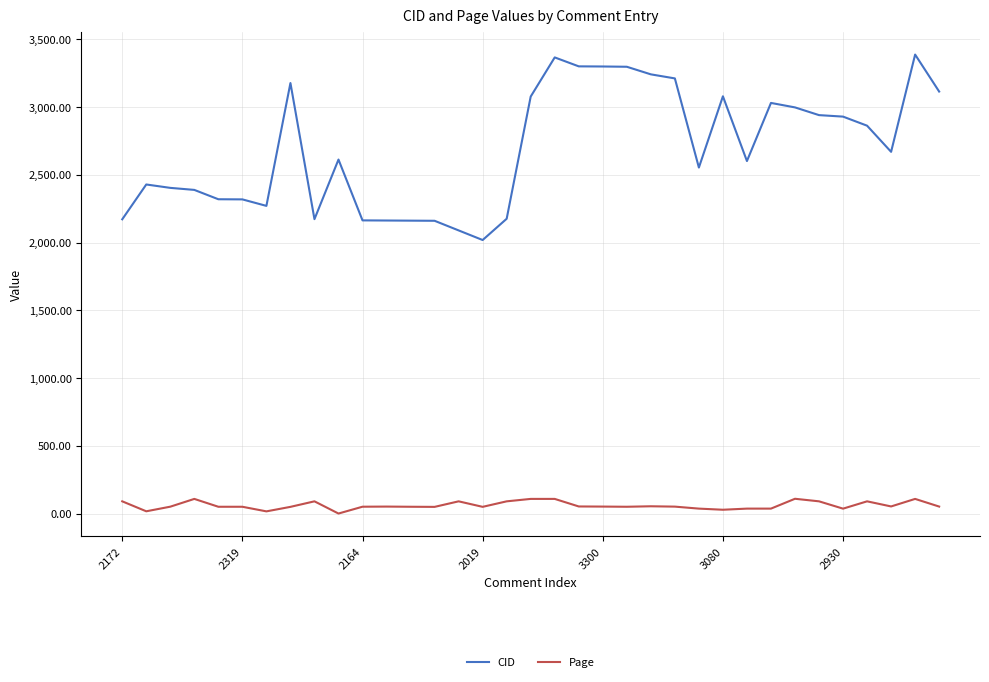

List the series in order of their overall mean, highest first.

CID, Page